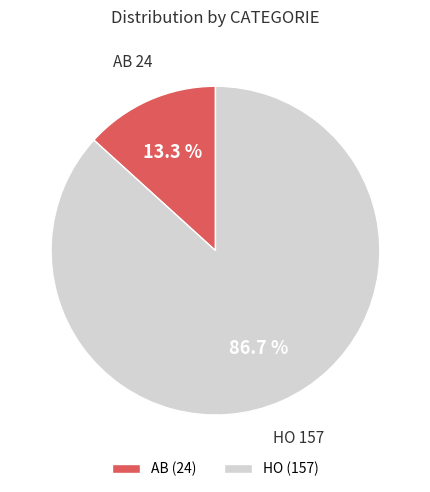

Rank the categories by value from lowest to highest.

AB, HO